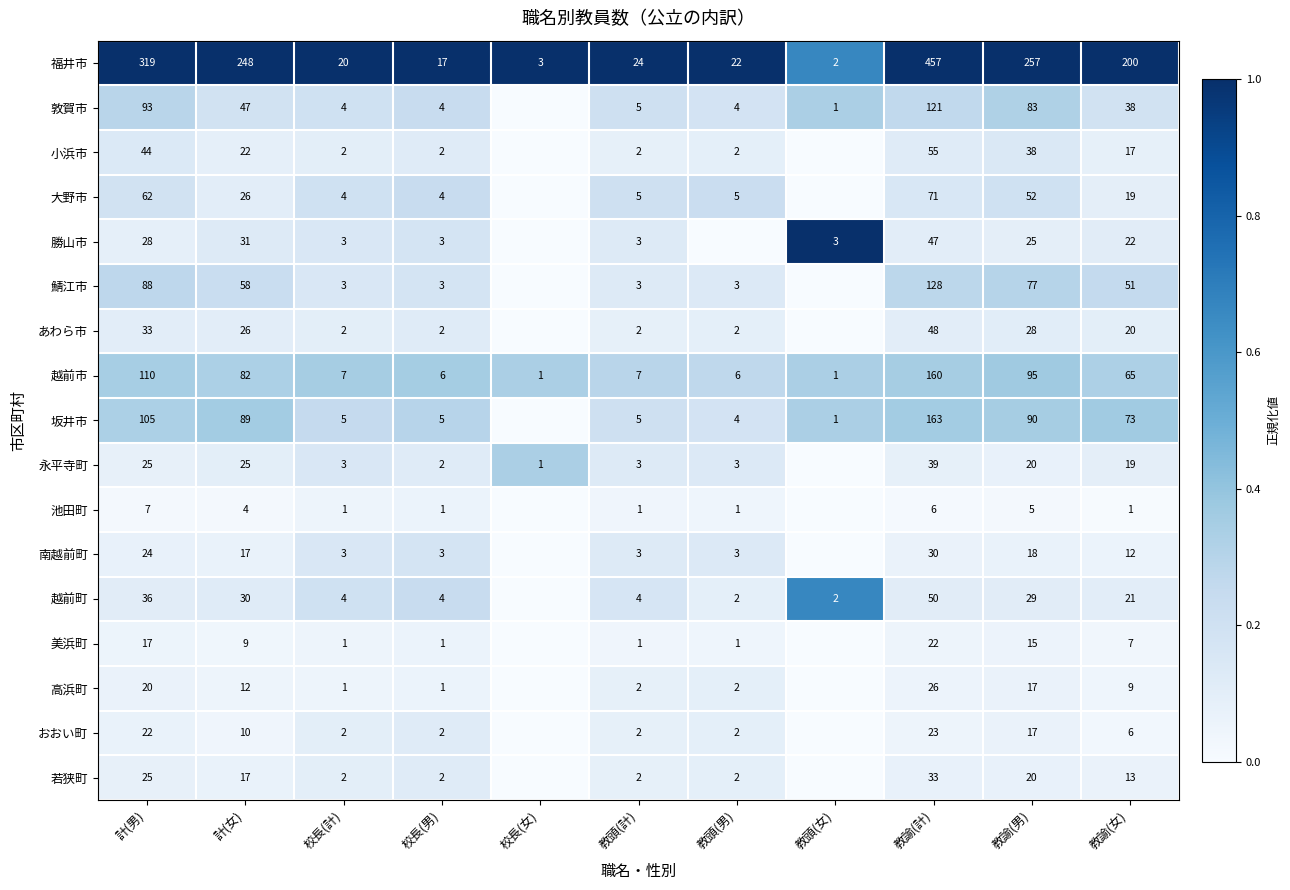

What is the sum of the 越前町 values at 教頭(計) and 教頭(男)?

6